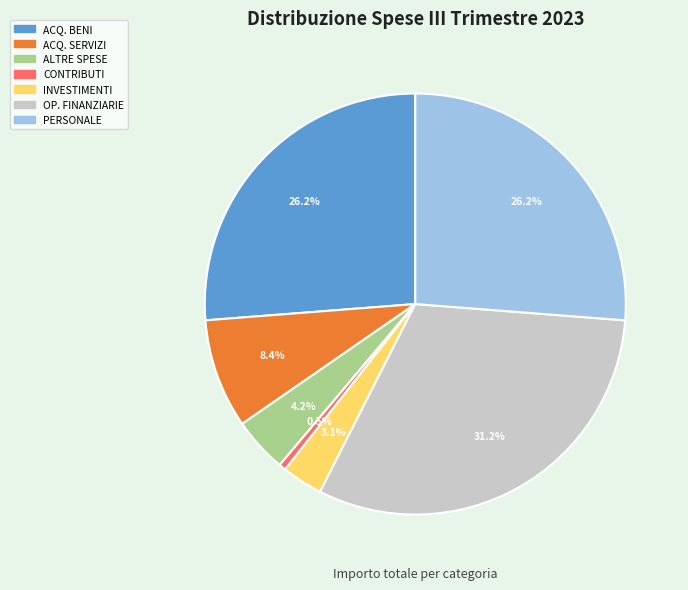

Is there a majority slice in this chart?

No